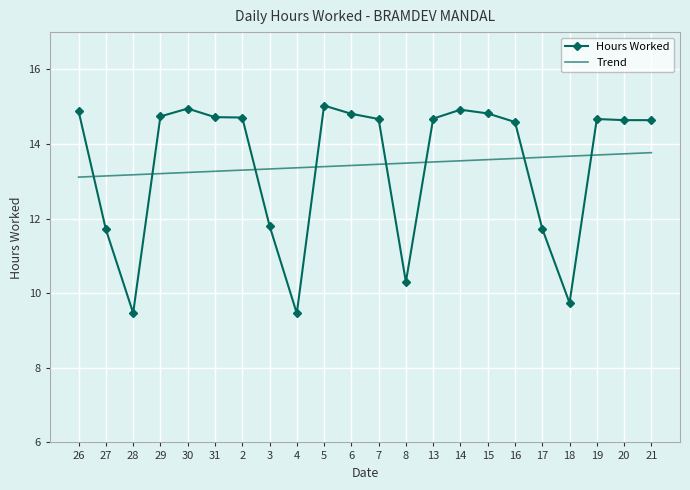

Is the value of Trend at 15 greater than the value of Hours Worked at 31?

No